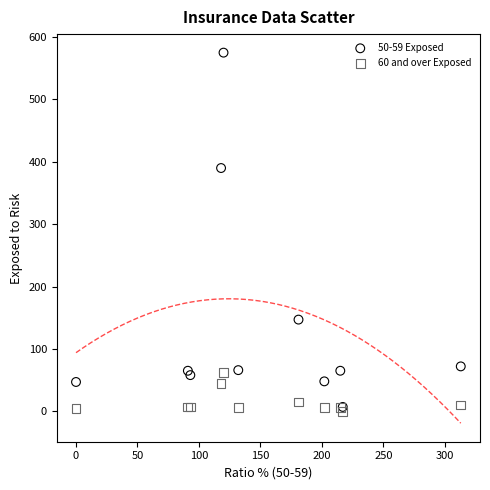

Across all series, what Y value is closest to 287?

390